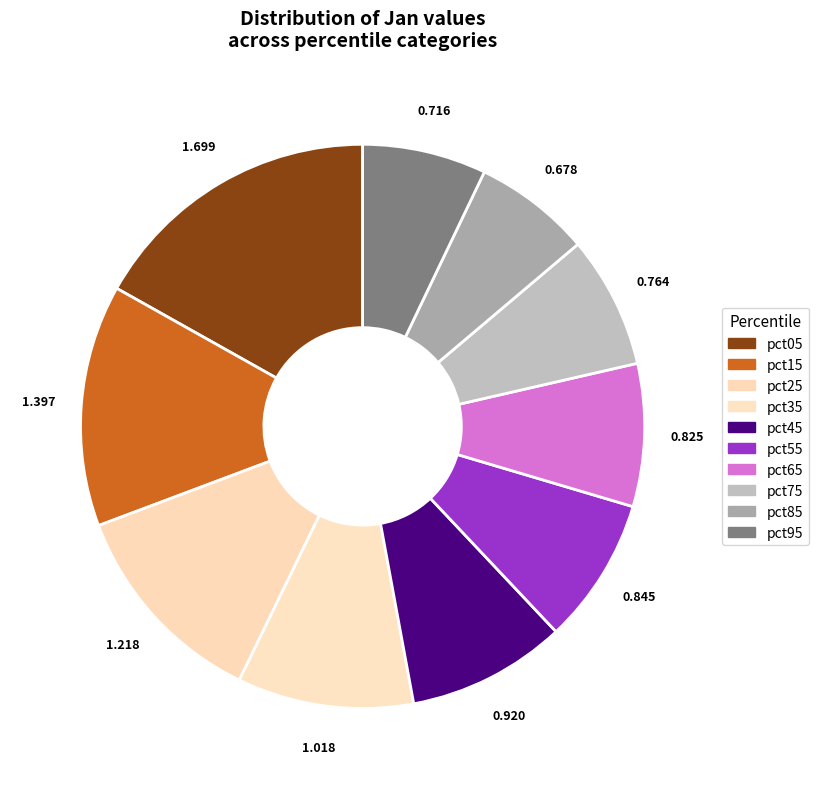

Is there a majority slice in this chart?

No